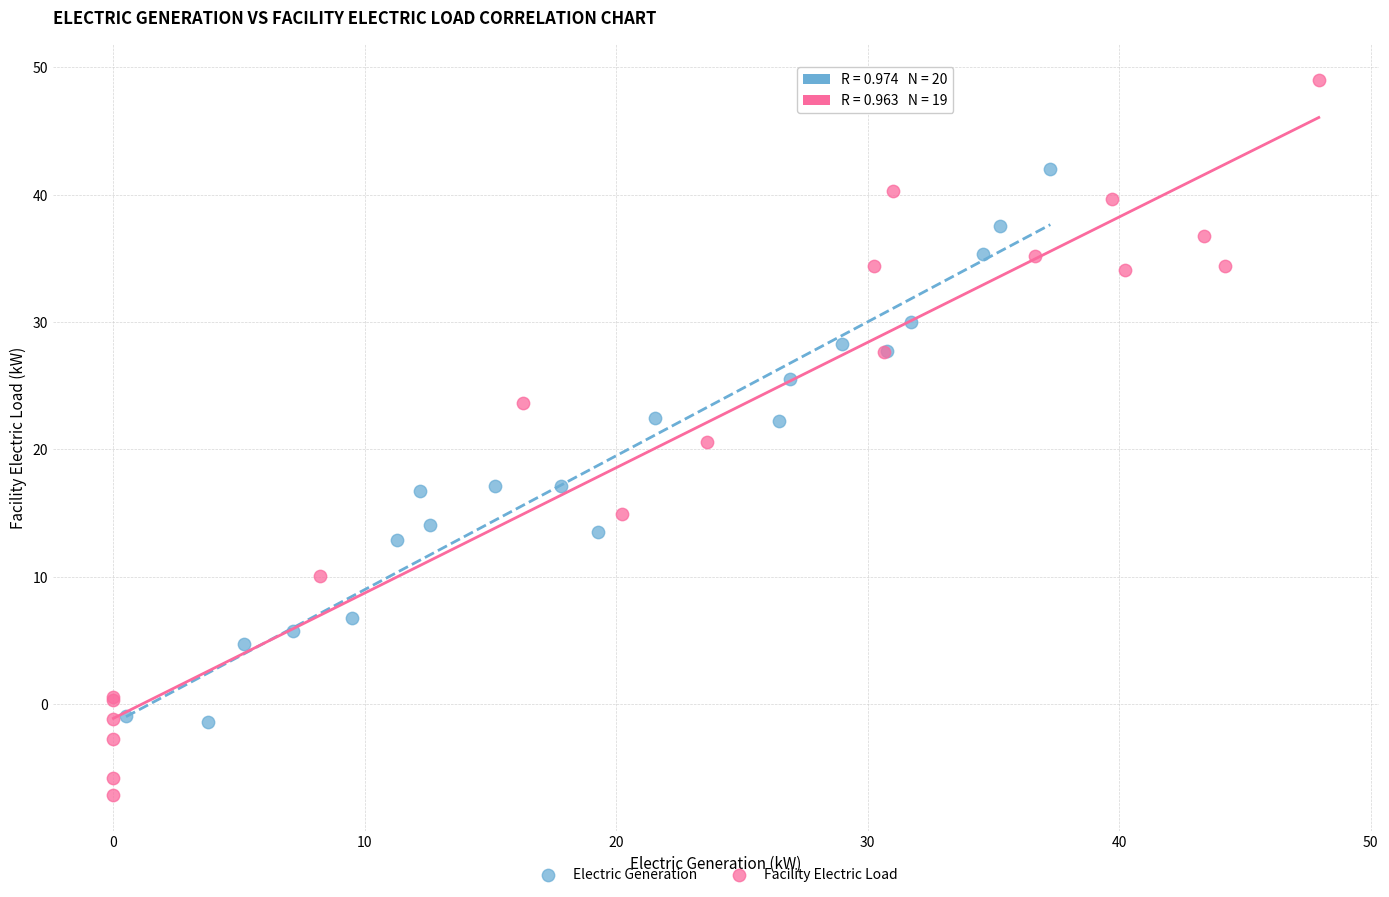

Which series contains the lowest Y value?

Facility Electric Load